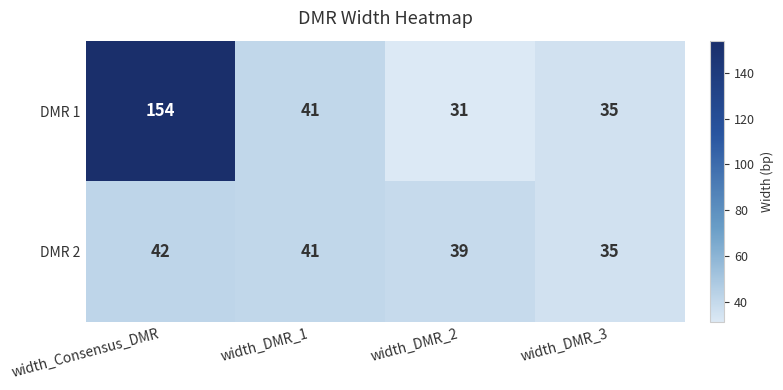

Which label corresponds to the smallest value in the chart?

width_DMR_2